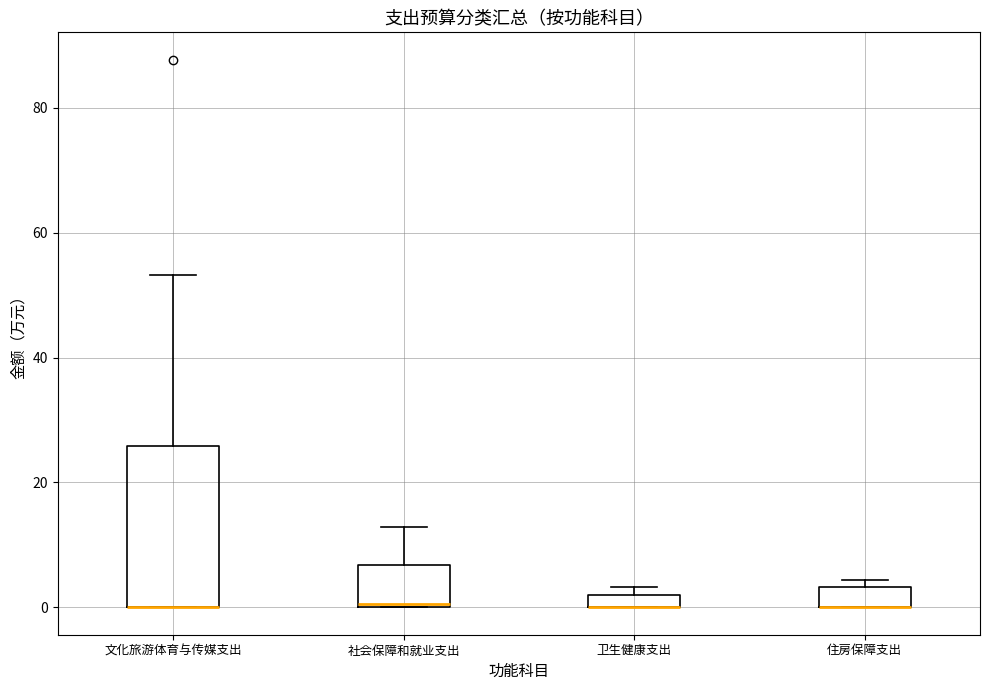

Where is the upper edge of the box for 卫生健康支出 on the y-axis? The values are not printed on the chart, so give them approximately, as read against the axis.

2